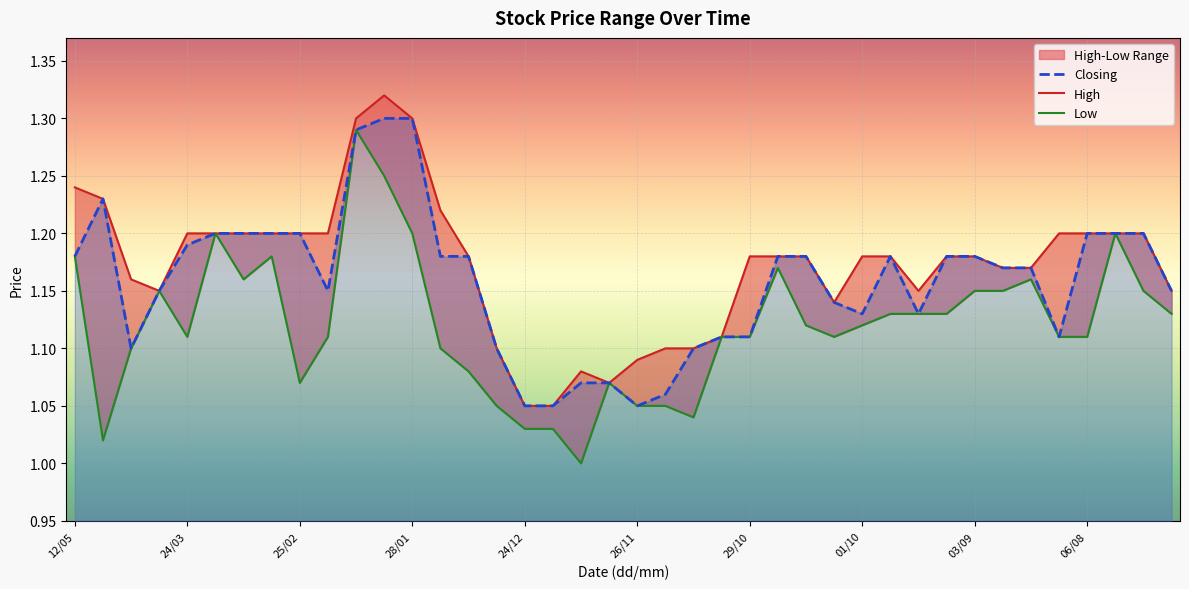

The value of Closing at 24/12 is 1.6. True or false?

False